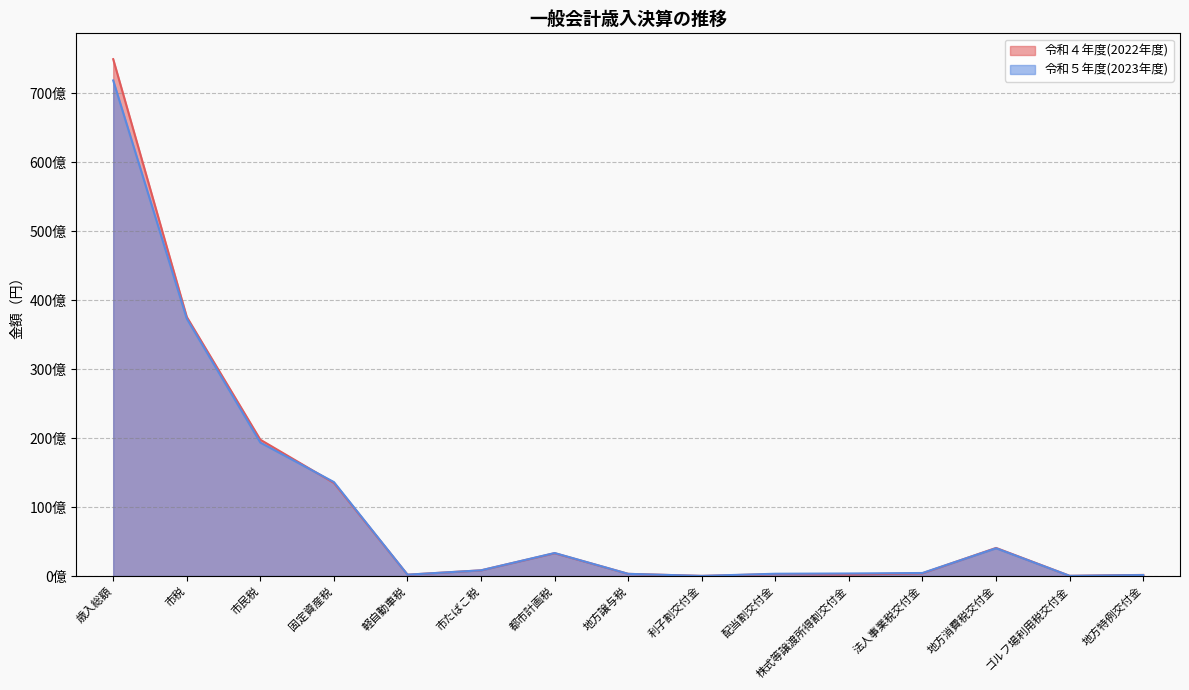

Reading left to right, transcribe all the data shown in this chart.

令和４年度(2022年度): 歳入総額=74922513746	市税=37555622897	市民税=19756634825	固定資産税=13490551811	軽自動車税=187276490	市たばこ税=817804502	都市計画税=3303355269	地方譲与税=308744000	利子割交付金=13756000	配当割交付金=277093000	株式等譲渡所得割交付金=212740000	法人事業税交付金=395664000	地方消費税交付金=4067735000	ゴルフ場利用税交付金=23527047	地方特例交付金=155909000
令和５年度(2023年度): 歳入総額=71840324056	市税=37311044135	市民税=19346598849	固定資産税=13616736730	軽自動車税=193217992	市たばこ税=822698180	都市計画税=3331792384	地方譲与税=311702000	利子割交付金=13207000	配当割交付金=327286000	株式等譲渡所得割交付金=364473000	法人事業税交付金=434980000	地方消費税交付金=4023996000	ゴルフ場利用税交付金=23318387	地方特例交付金=138500000